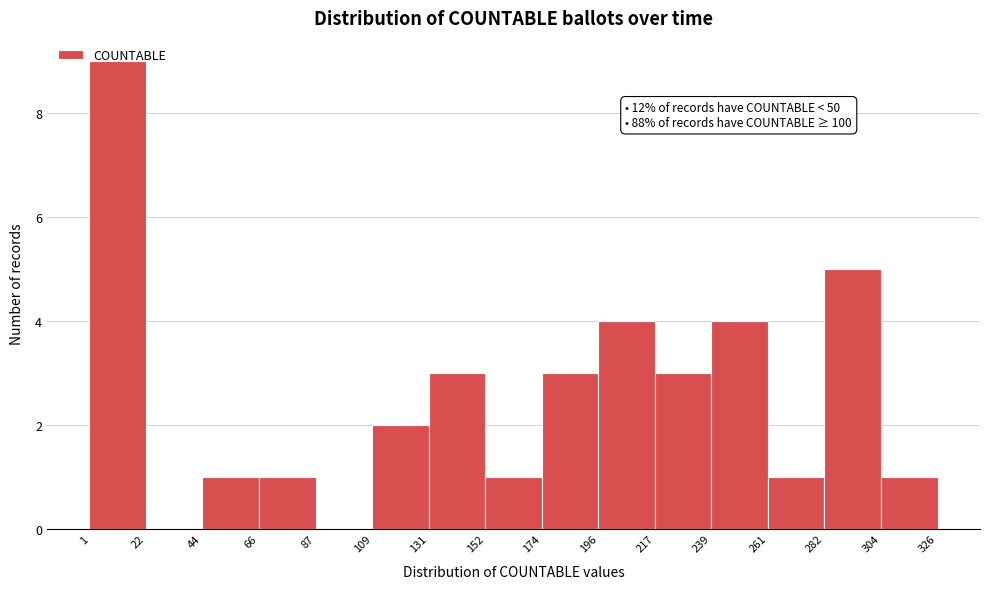

Over which range of the x-axis is the bar tallest?

1 to 22